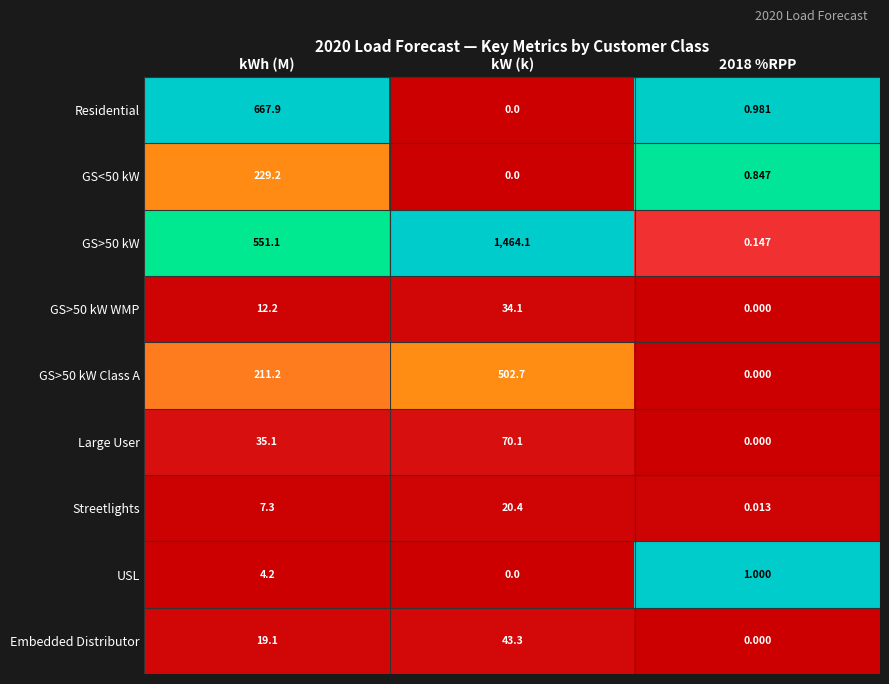

How many series are shown in this chart?

9